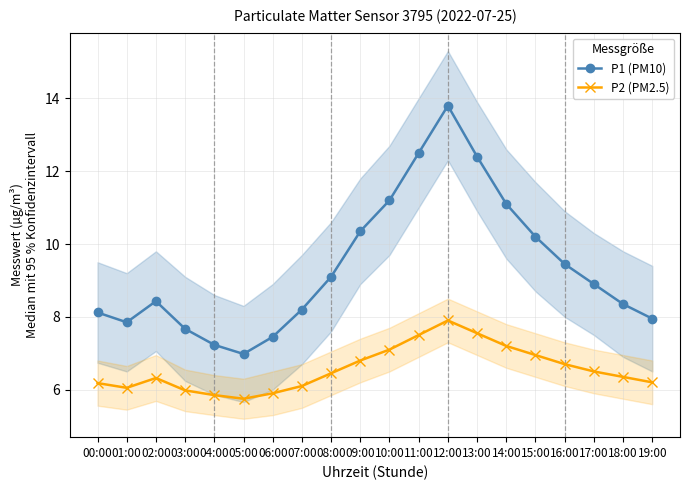

What is the lowest value of the P2 (PM2.5) series?

5.8